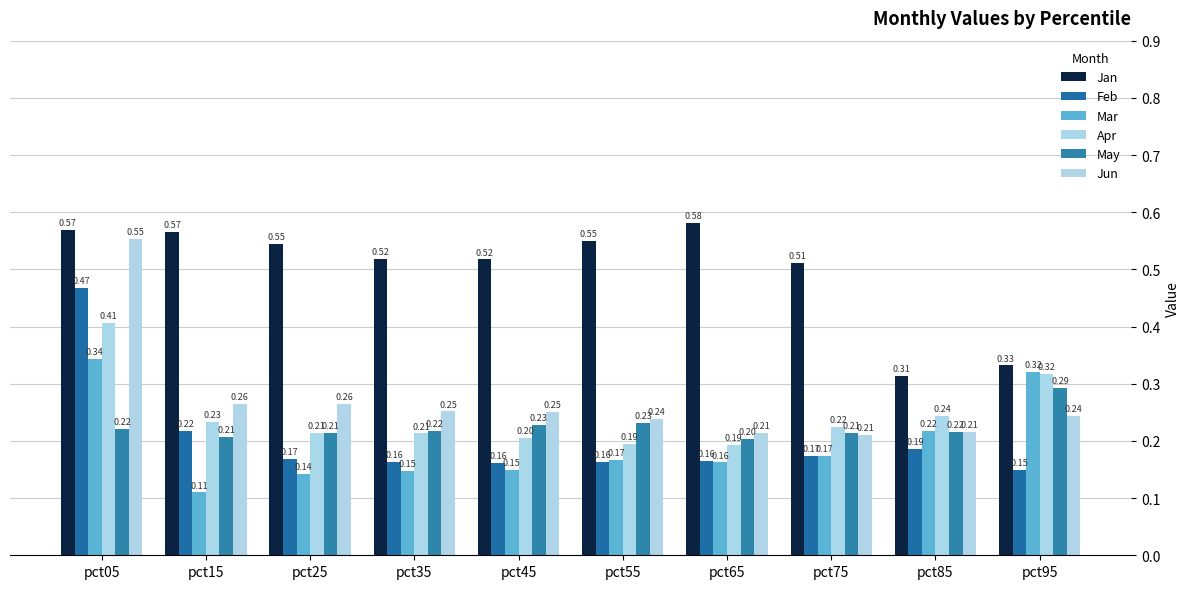

Which category has the lowest value in the Jun series?

pct75